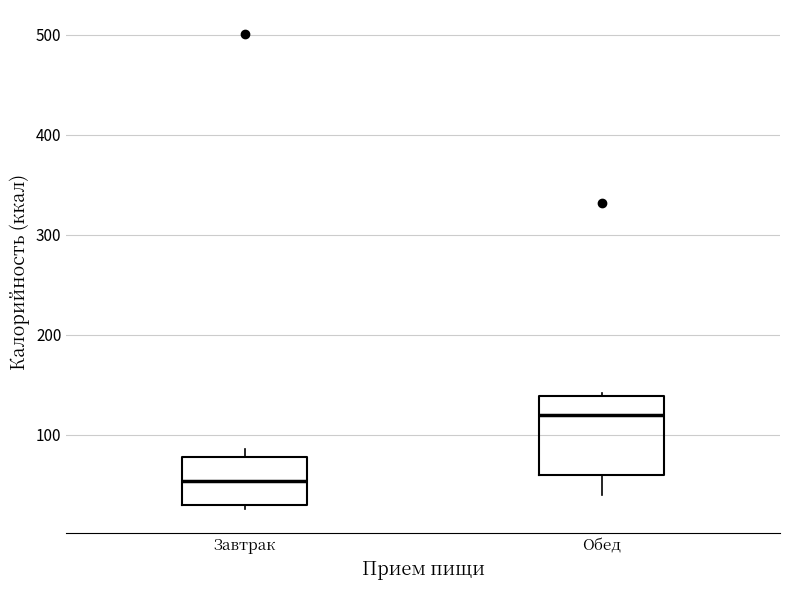

Where does the median line of the box for Завтрак sit on the y-axis? The values are not printed on the chart, so give them approximately, as read against the axis.

50